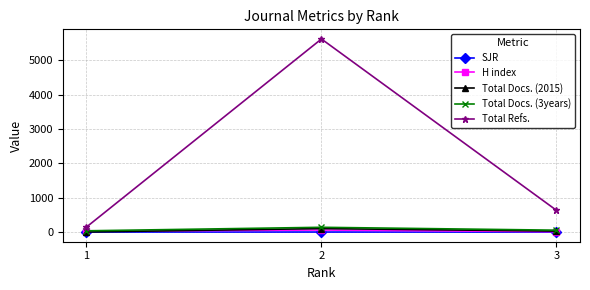

At which label does Total Docs. (3years) first exceed 55?

2